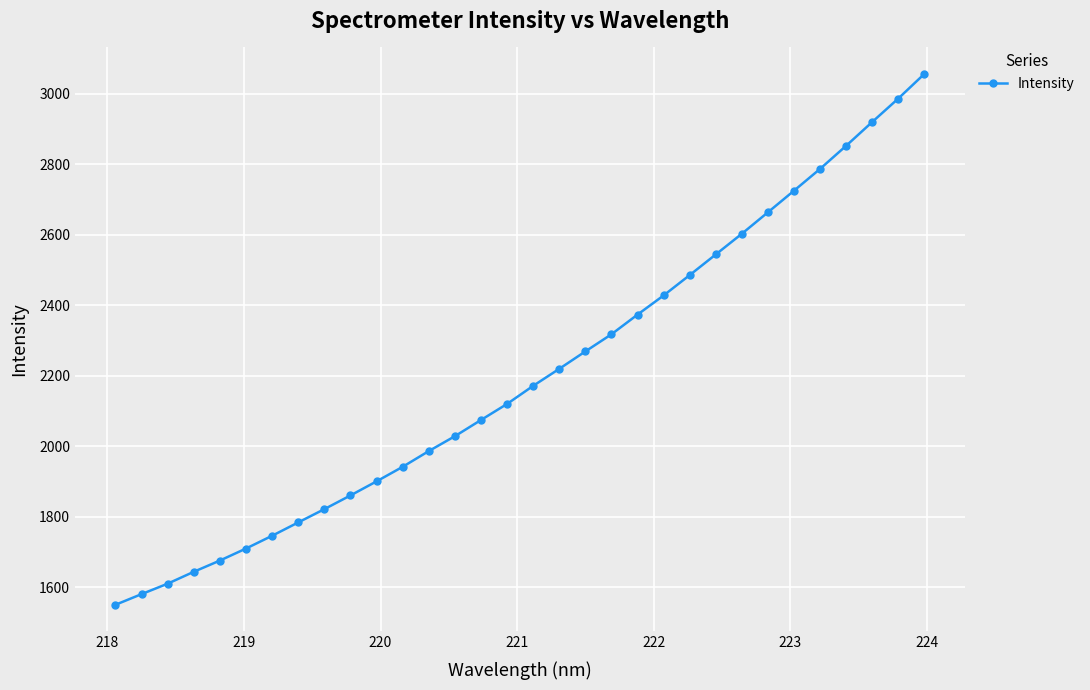

What is the sum of all values?

70438.7